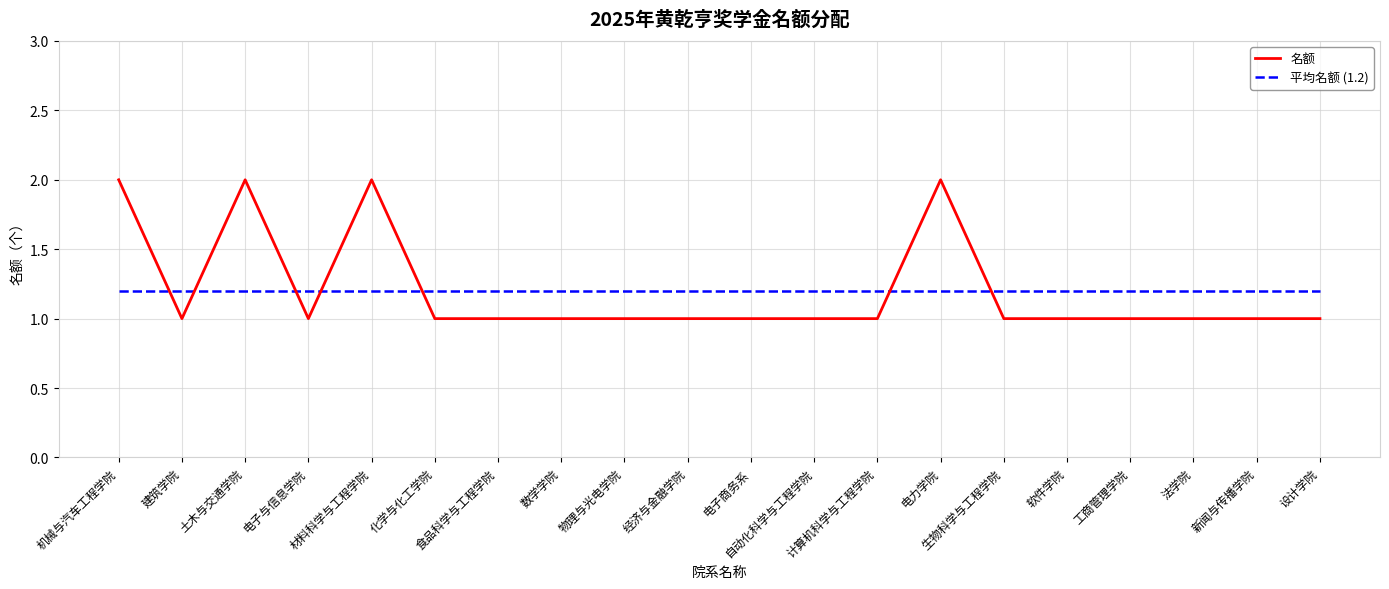

How many times do 平均名额 (1.2) and 名额 cross each other?

7